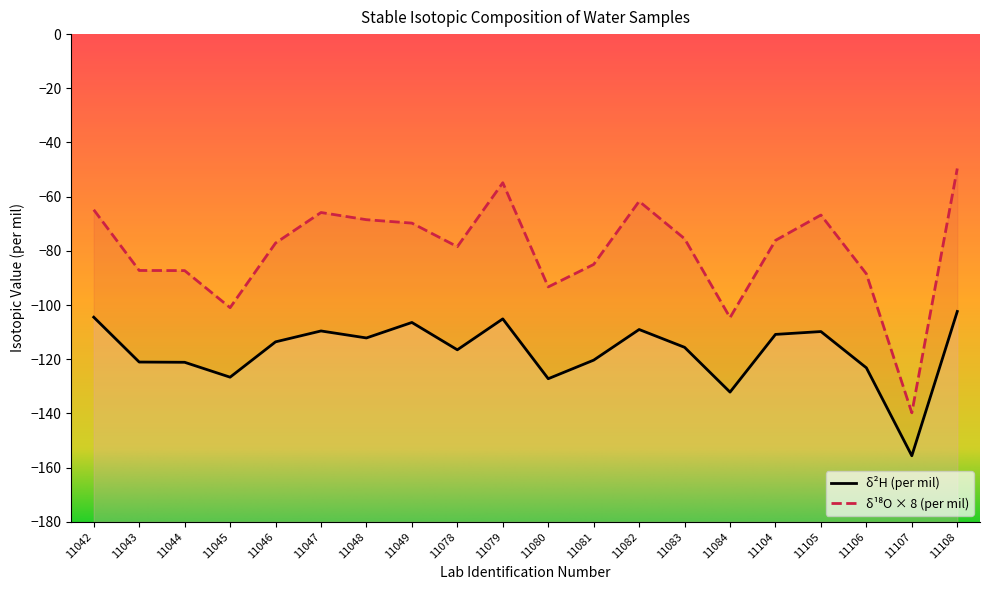

Is it true that delta_2H equals -155.6 at 11107?

True